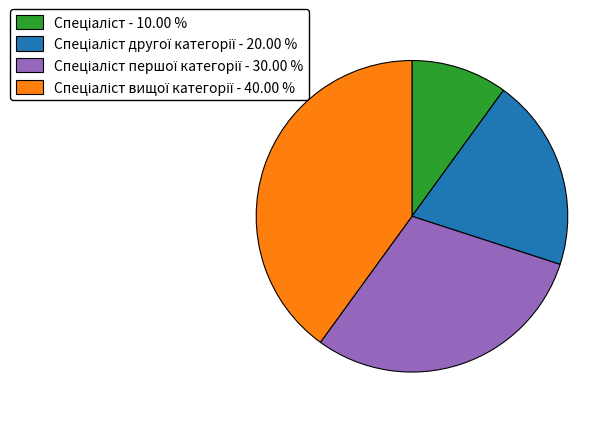

Is there a majority slice in this chart?

No